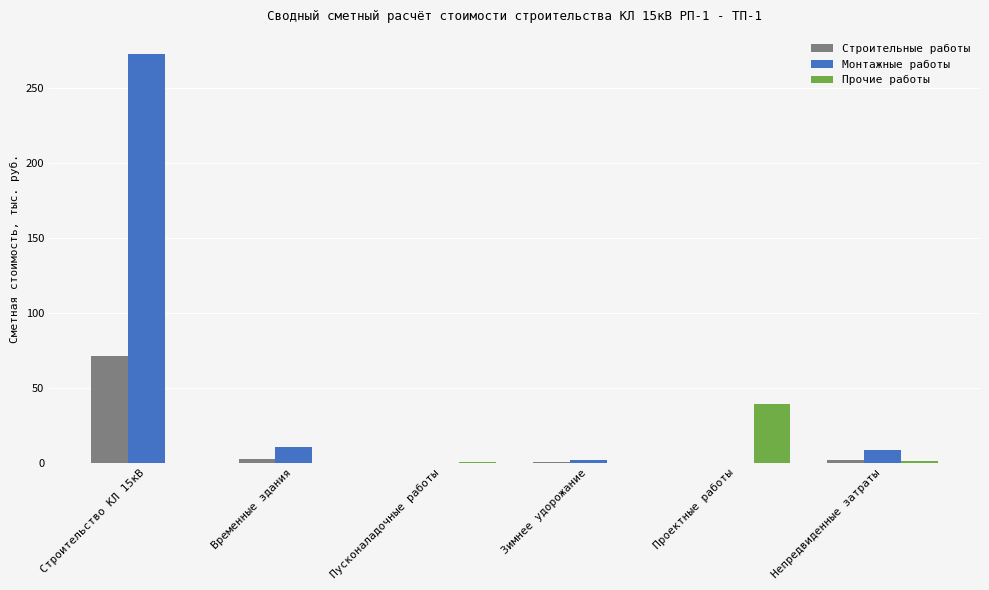

Is it true that Прочие работы equals 0.0 at Временные здания?

True